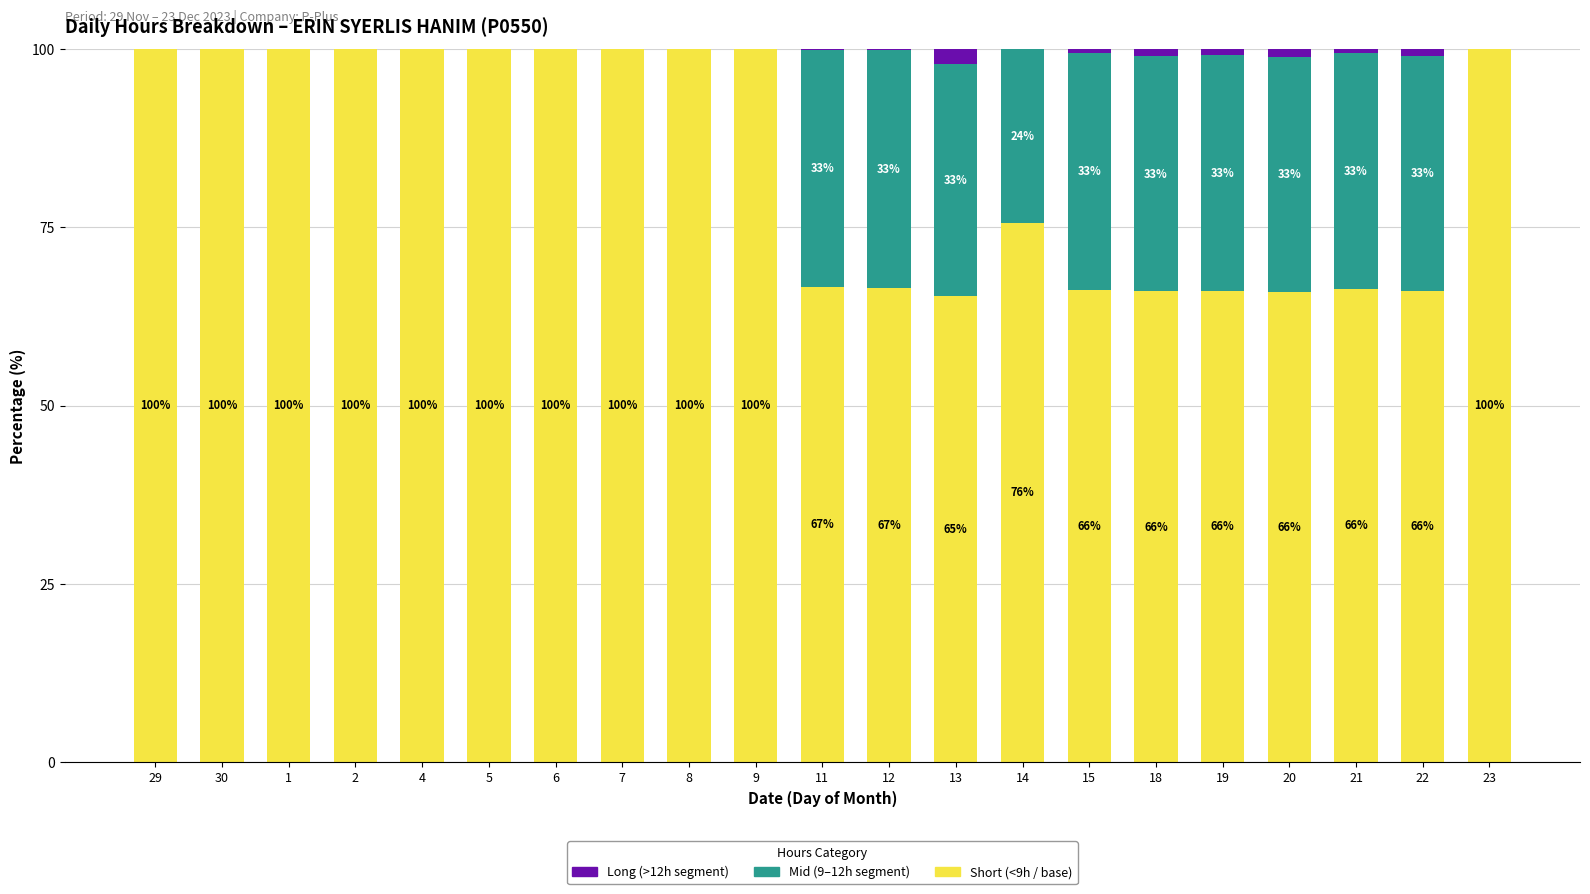

Are the bars grouped side by side (vs. stacked)?

No